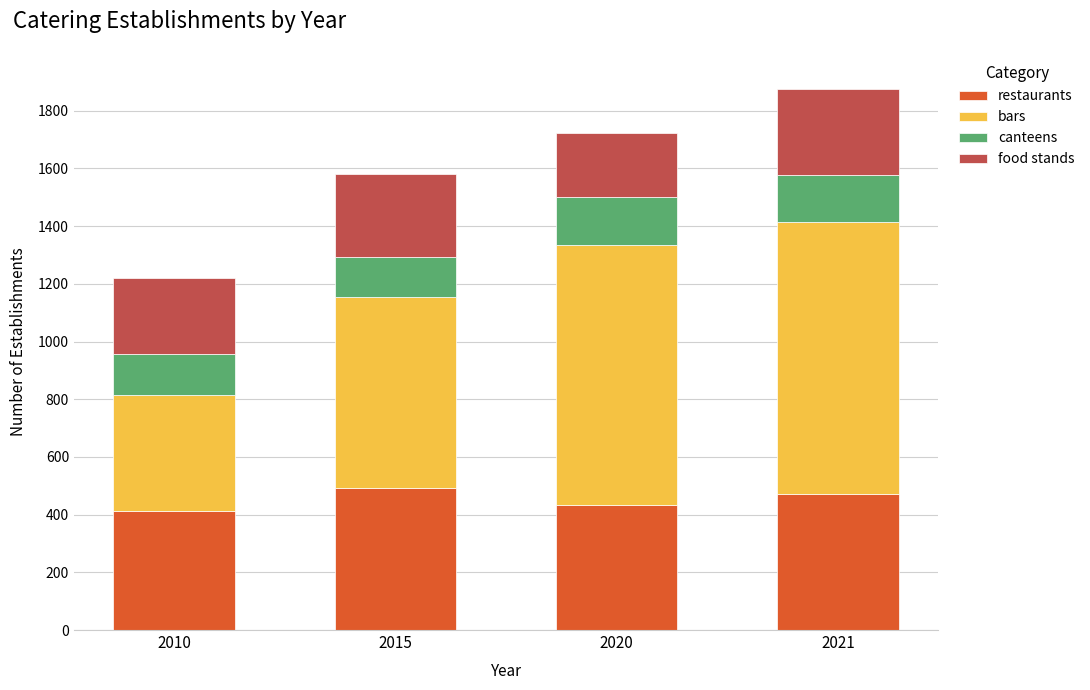

What is the total value across all series at 2015?

1582